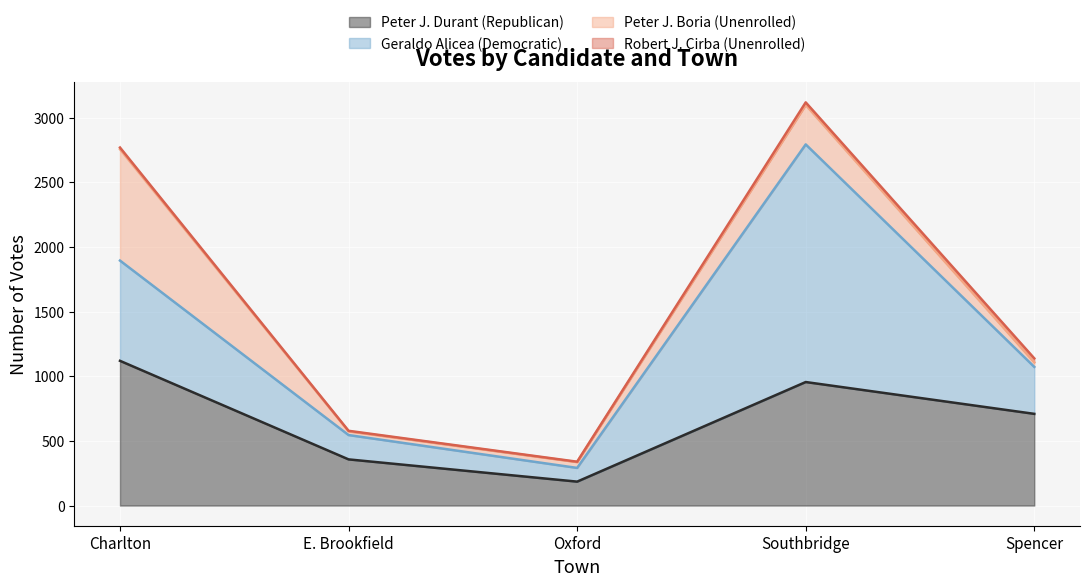

True or false: Robert J. Cirba (Unenrolled) and Geraldo Alicea (Democratic) intersect in this chart.

False